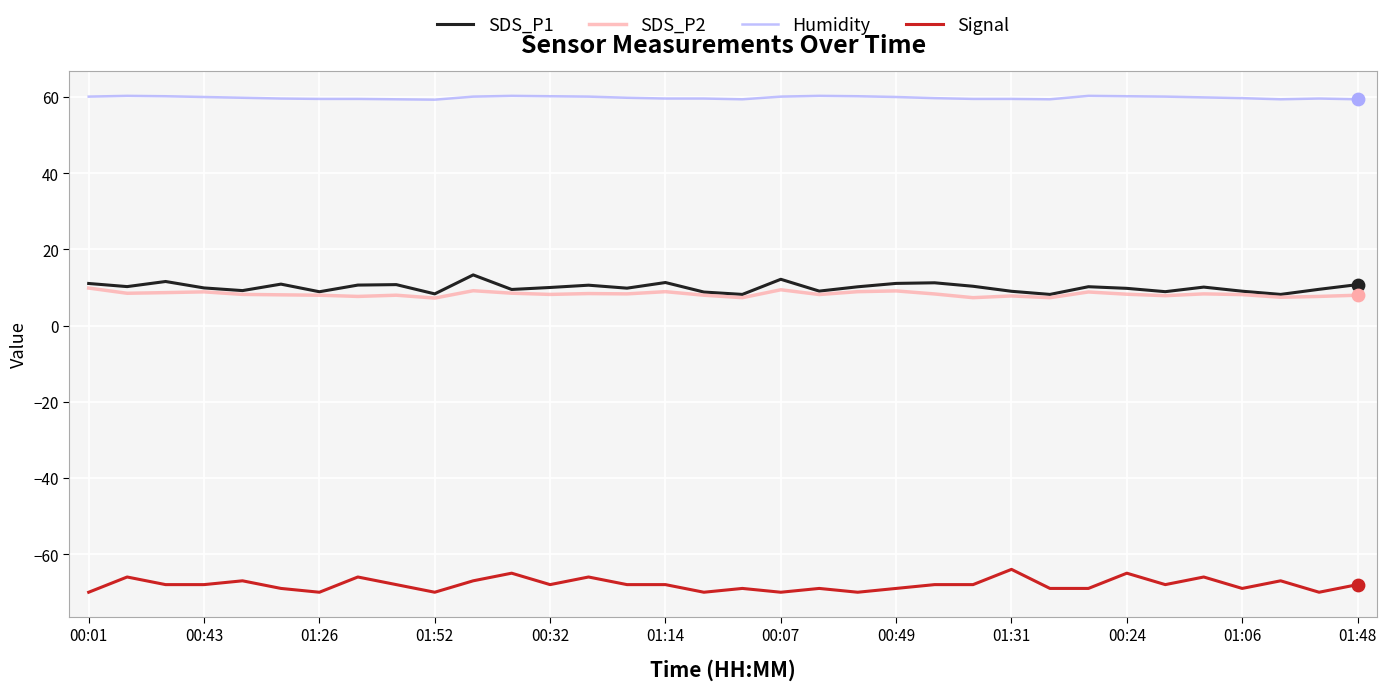

True or false: SDS_P2 and Humidity cross at least once.

False